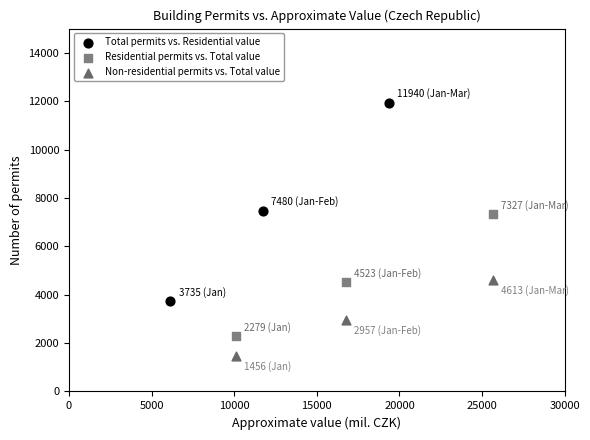

Which series has the largest Y range (max minus min)?

Total permits vs. Residential value